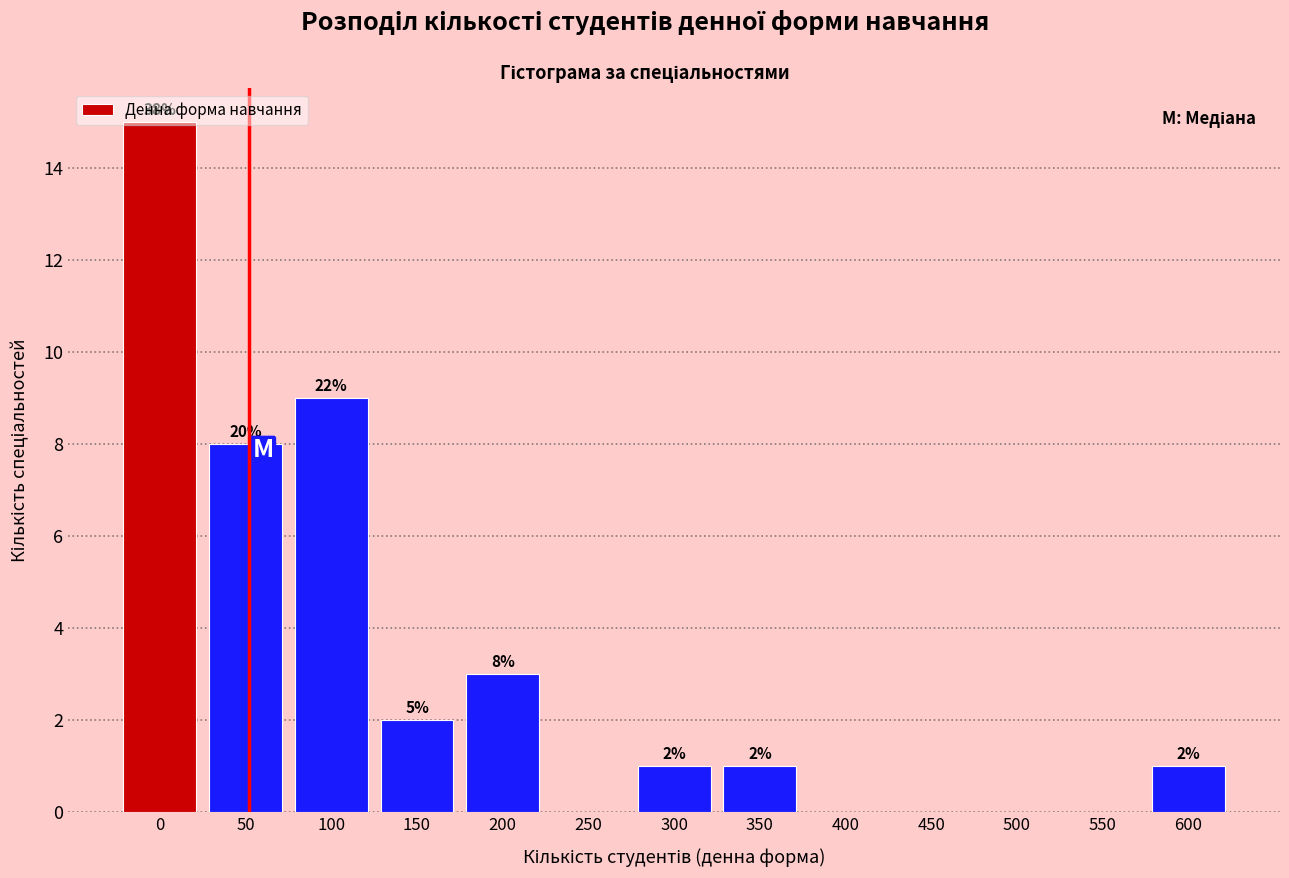

The value at 50 is 14. True or false?

False